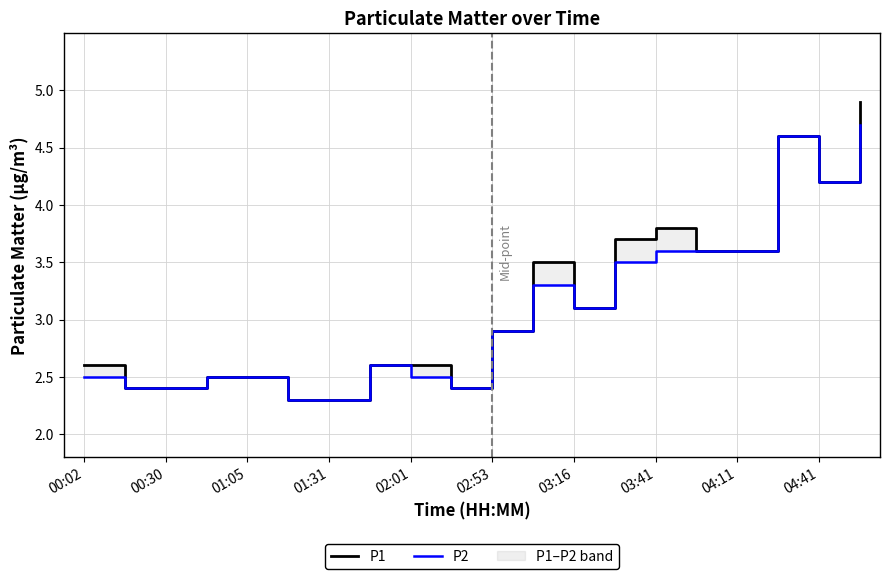

True or false: P1 and P2 intersect in this chart.

False